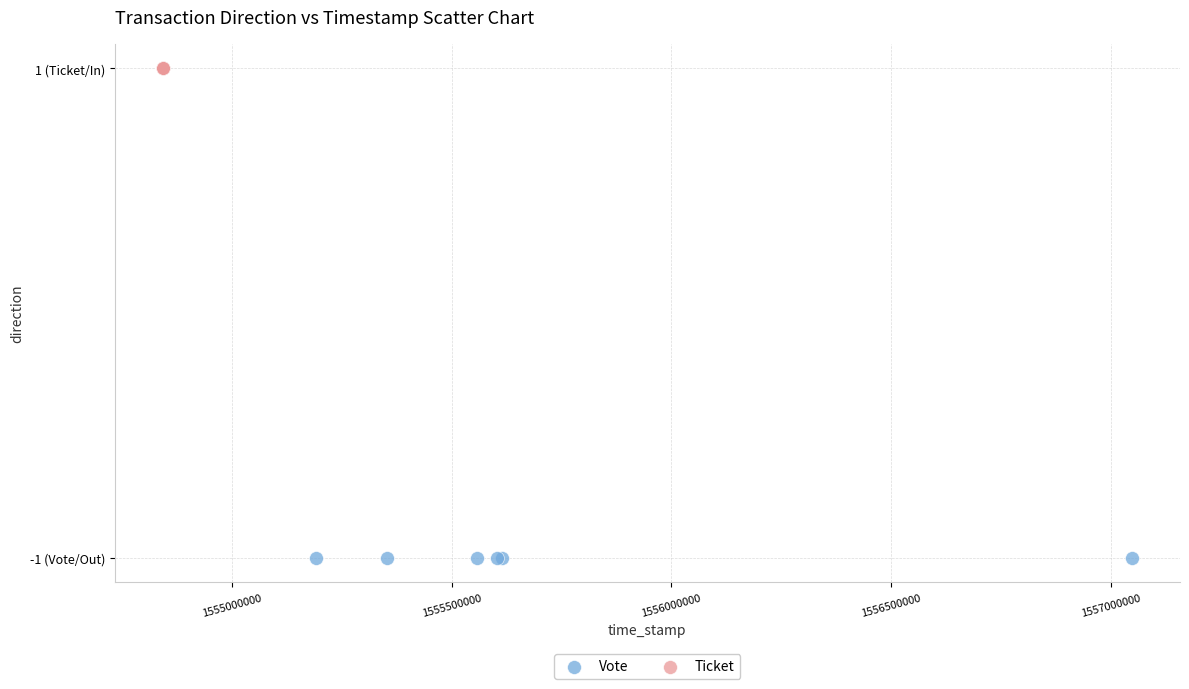

Which series contains the highest Y value?

Ticket